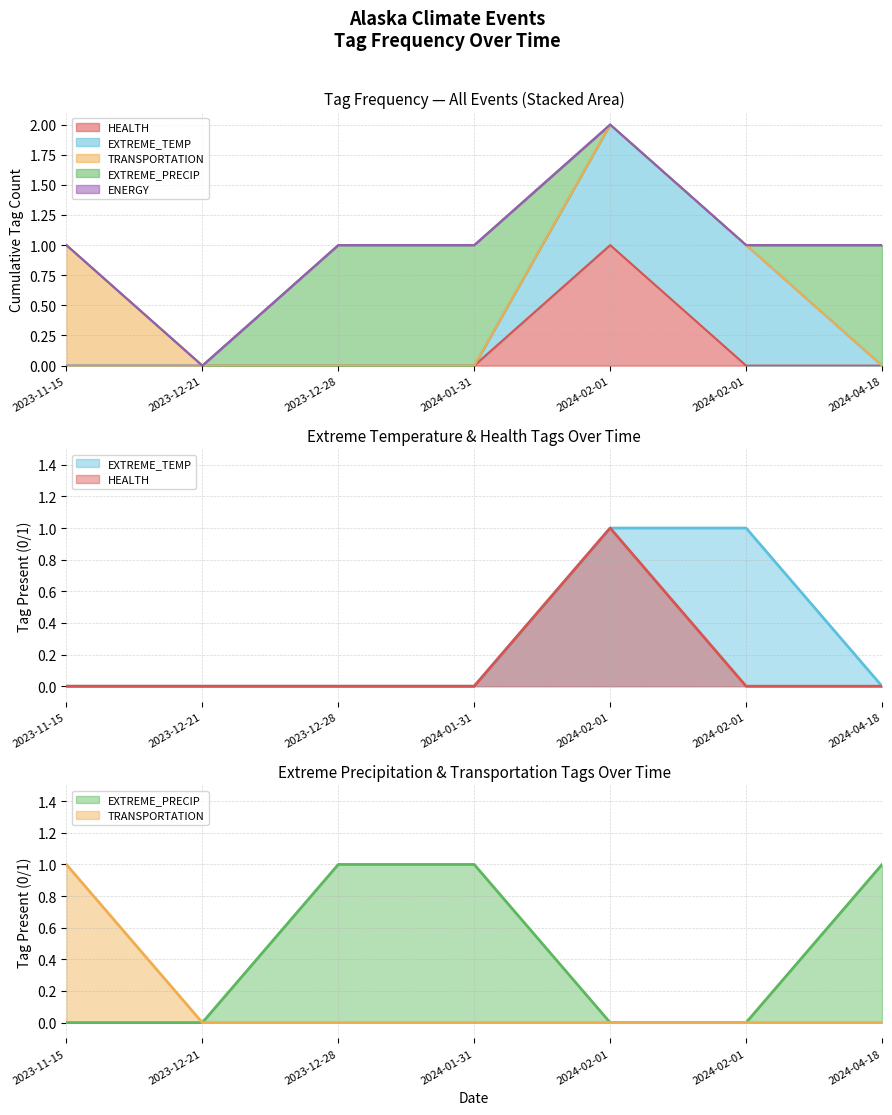

Reading left to right, what are all the values shown in this chart?

HEALTH: 2023-11-15=0	2023-12-21=0	2023-12-28=0	2024-01-31=0	2024-02-01=1	2024-02-01=0	2024-04-18=0
EXTREME_TEMP: 2023-11-15=0	2023-12-21=0	2023-12-28=0	2024-01-31=0	2024-02-01=1	2024-02-01=1	2024-04-18=0
TRANSPORTATION: 2023-11-15=1	2023-12-21=0	2023-12-28=0	2024-01-31=0	2024-02-01=0	2024-02-01=0	2024-04-18=0
EXTREME_PRECIP: 2023-11-15=0	2023-12-21=0	2023-12-28=1	2024-01-31=1	2024-02-01=0	2024-02-01=0	2024-04-18=1